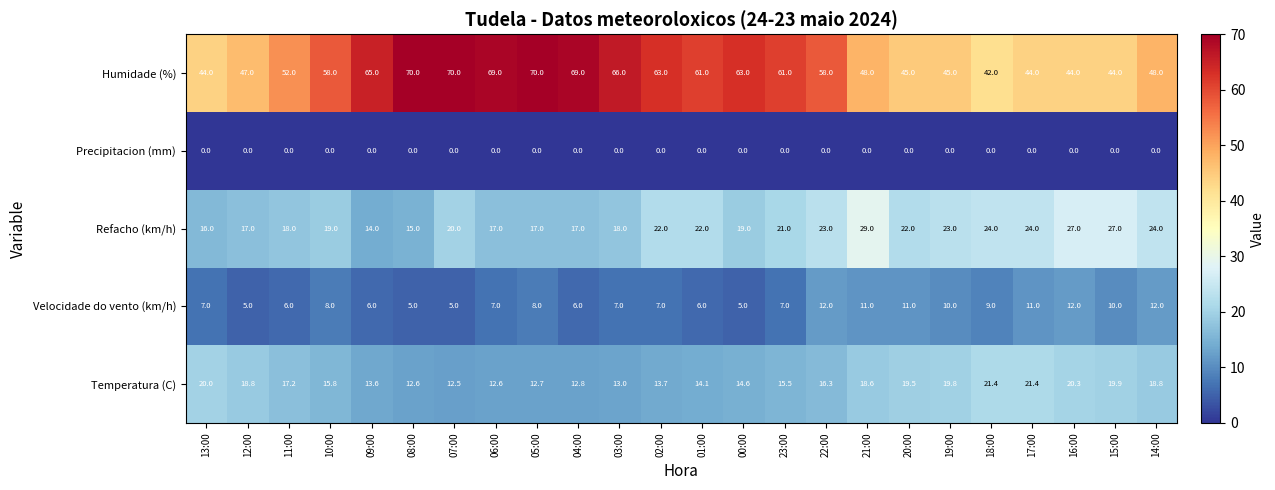

What is the spread (max minus min) of values at 02:00?

63.0